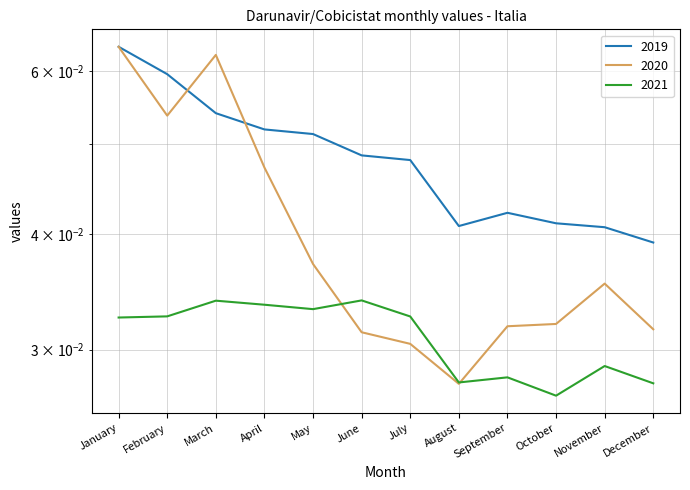

Rank the series by their maximum value, from highest to lowest.

2019, 2020, 2021